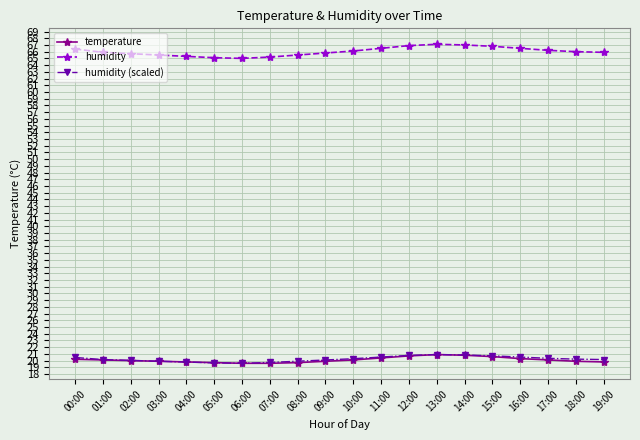

In temperature, how many points are higher than both neighbors (excluding endpoints)?

1